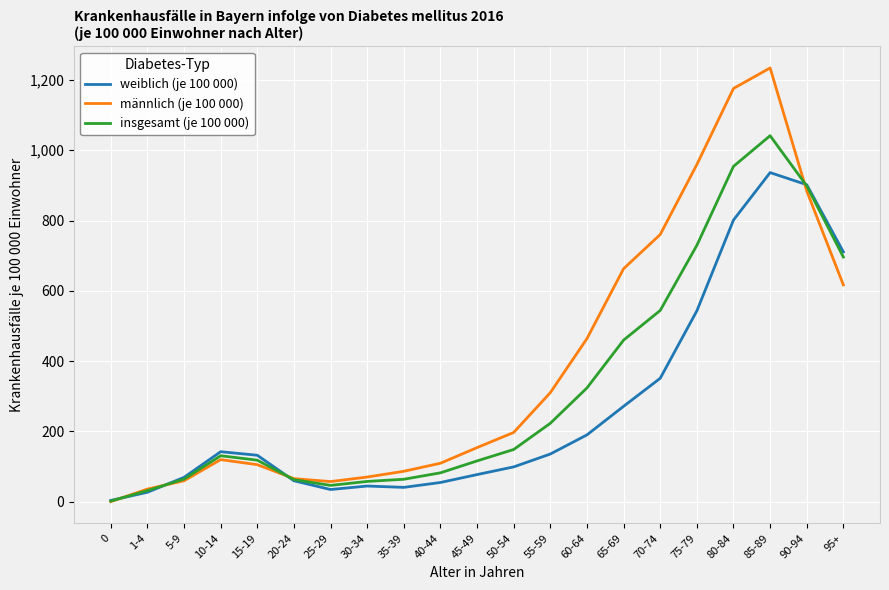

True or false: männlich (je 100 000) and insgesamt (je 100 000) intersect in this chart.

True